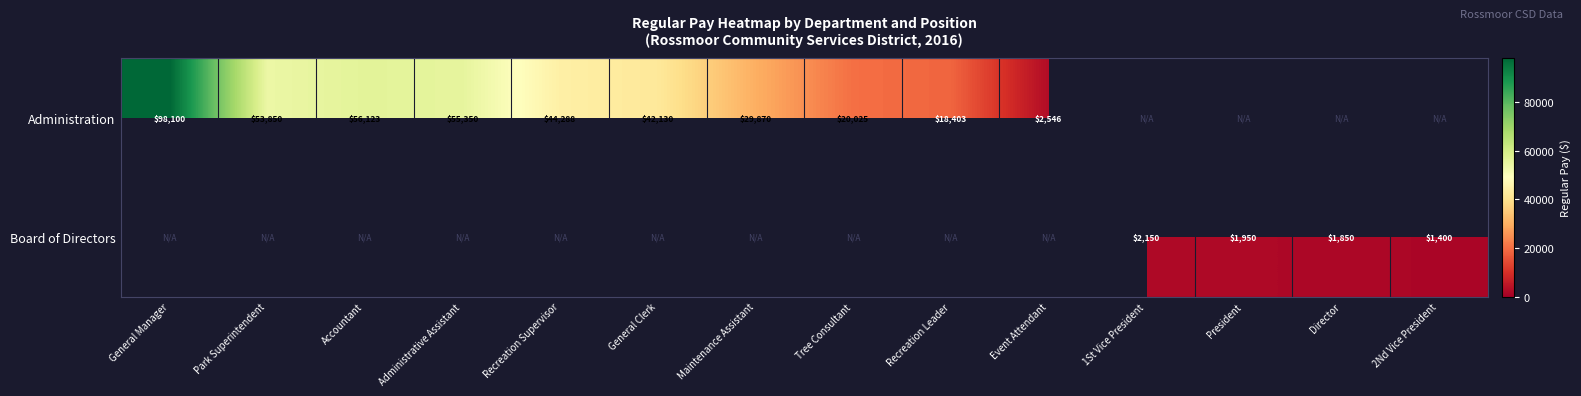

The Administration series shows 9936 at Tree Consultant. True or false?

False